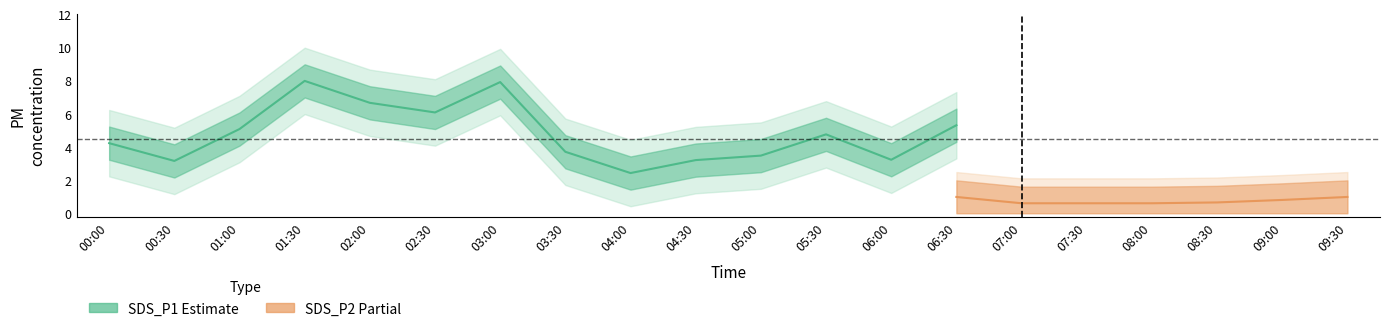

What is the label of the 11th point from the right?

04:30